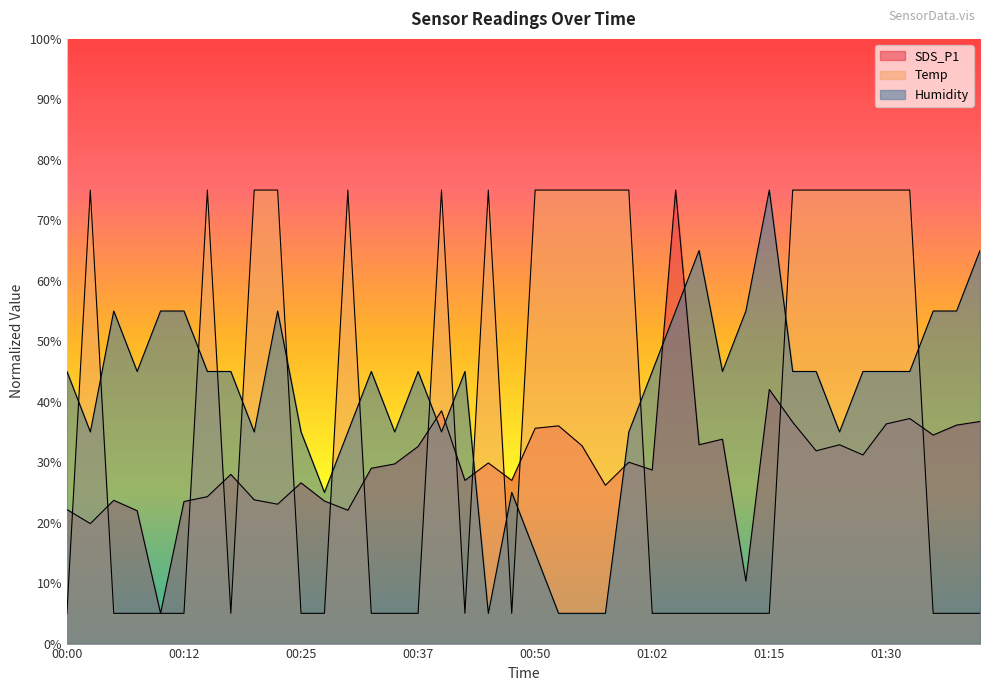

What is the difference between the second highest and second lowest values in the SDS_P1 series?

31.7